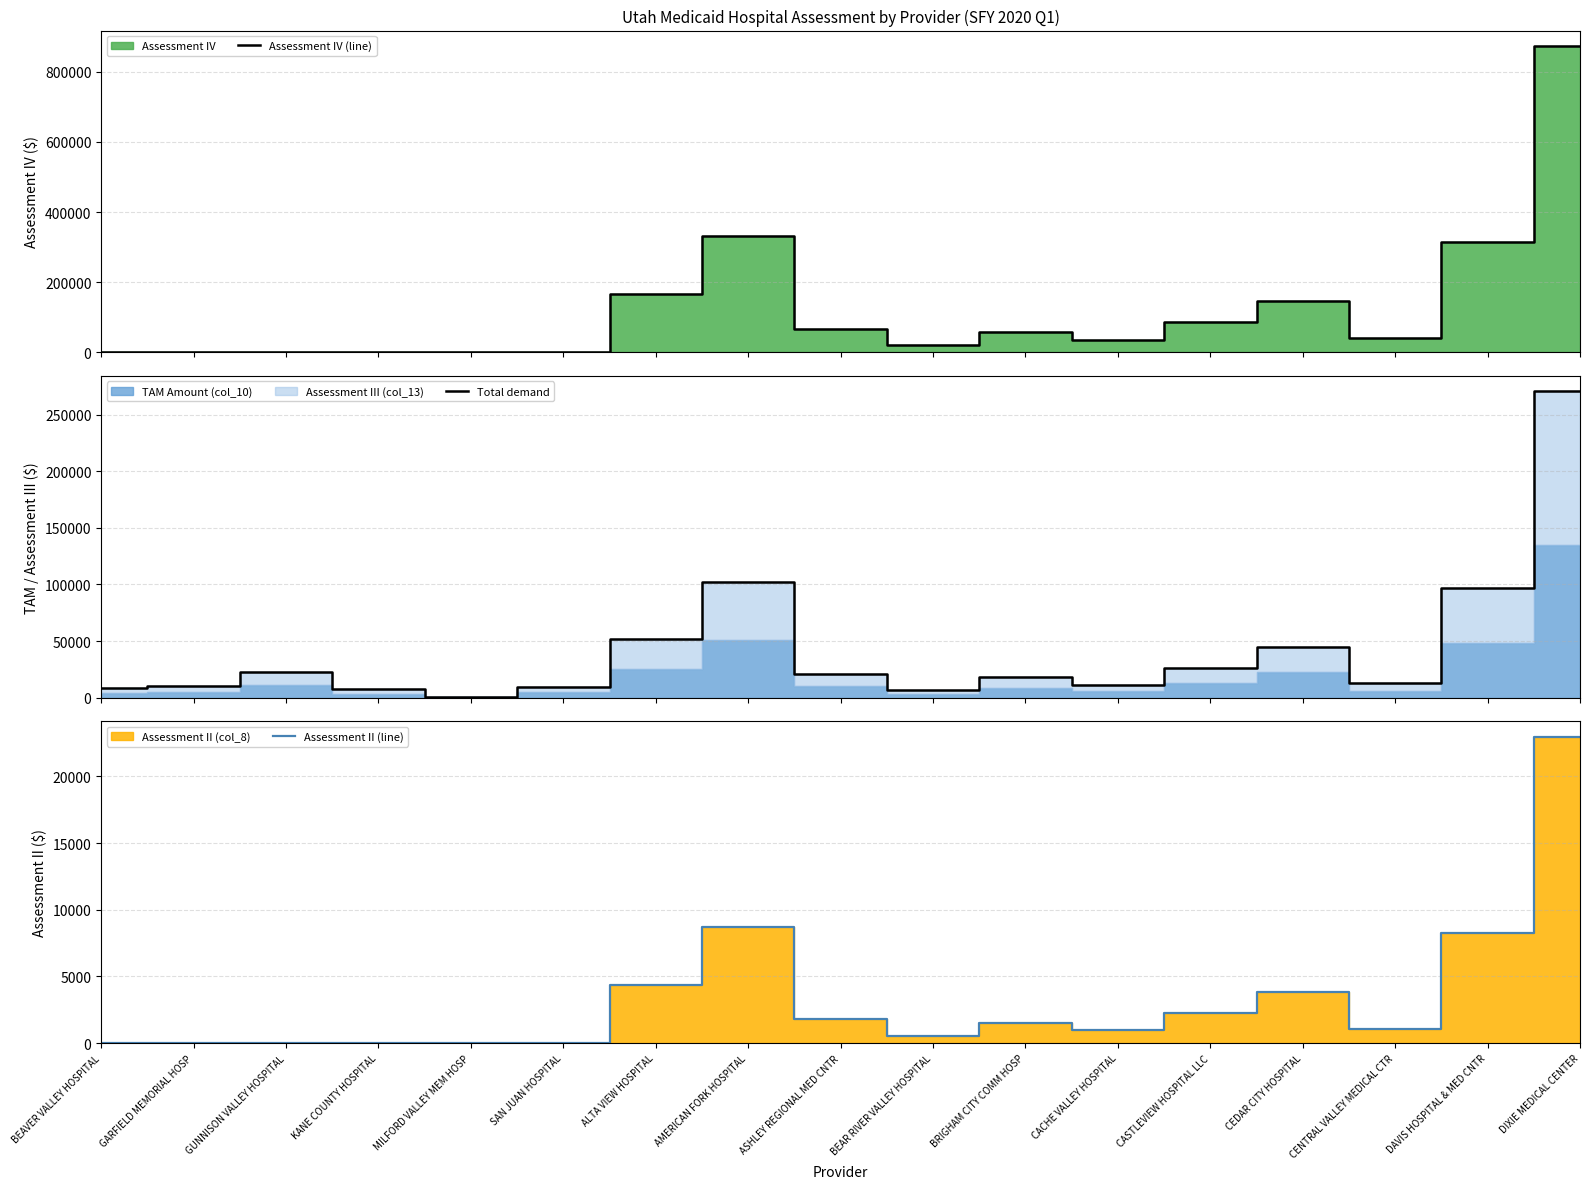

Where is Assessment IV (line) nearest to the value 436786?

AMERICAN FORK HOSPITAL